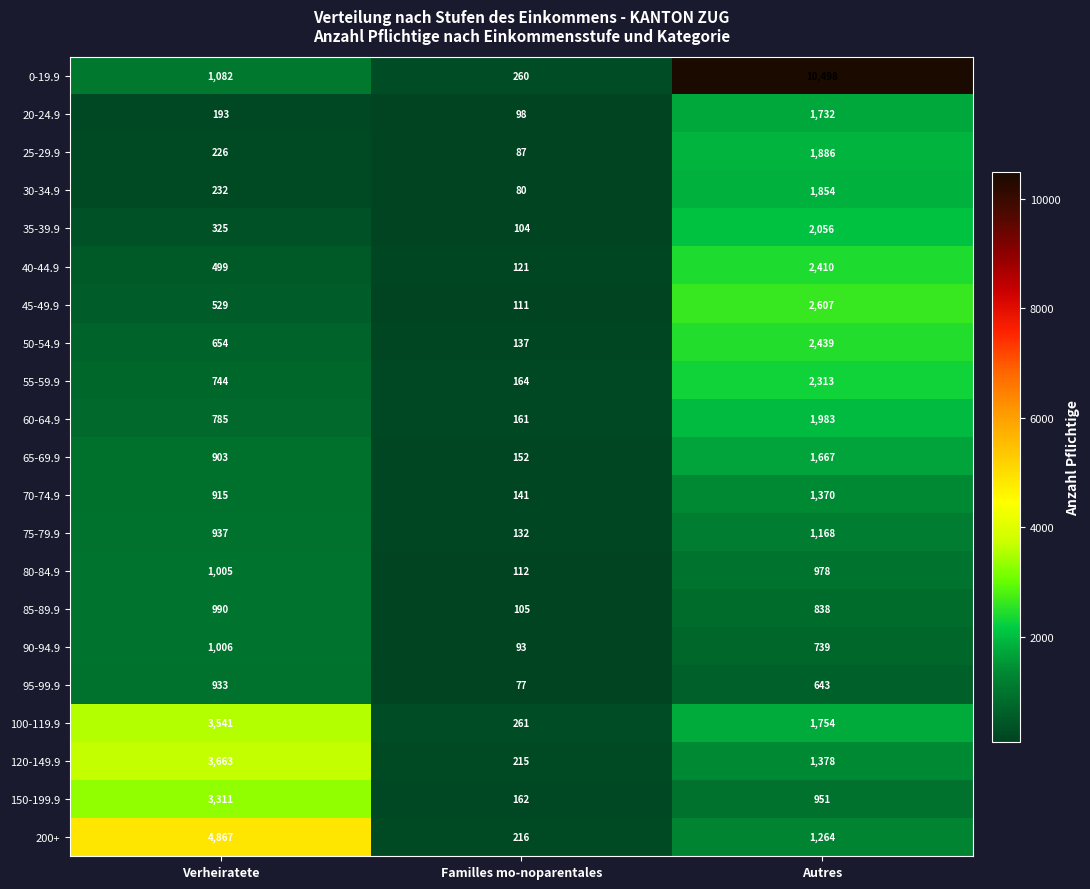

What is the maximum value shown in the chart?

10498